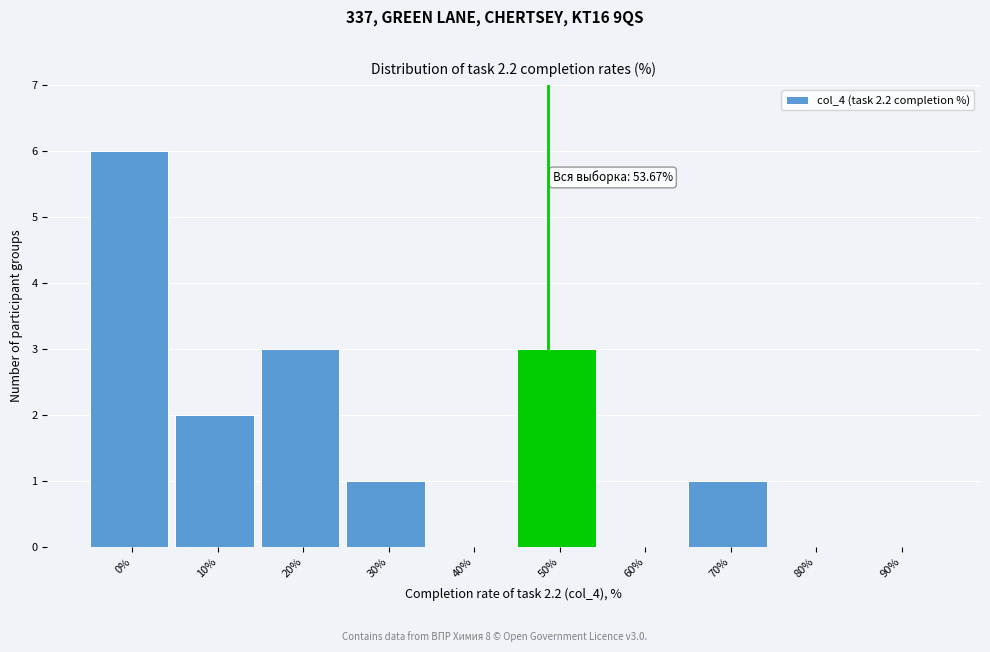

Reading left to right, what are all the values shown in this chart?

0%=6	10%=2	20%=3	30%=1	40%=0	50%=3	60%=0	70%=1	80%=0	90%=0